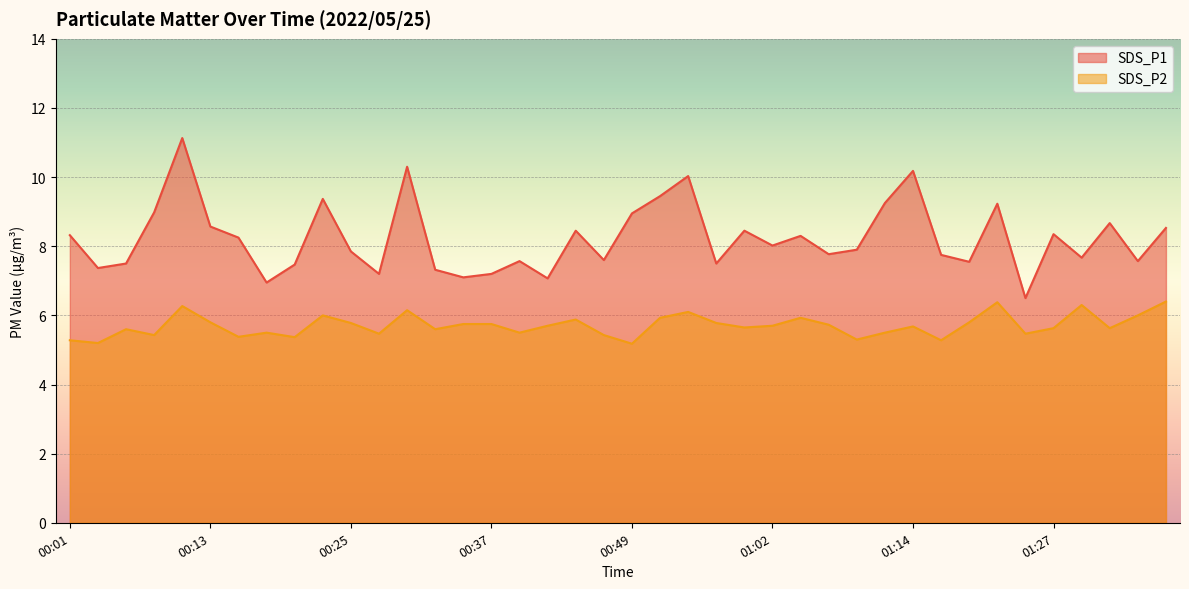

At how many categories does at least one series exceed 5?

40